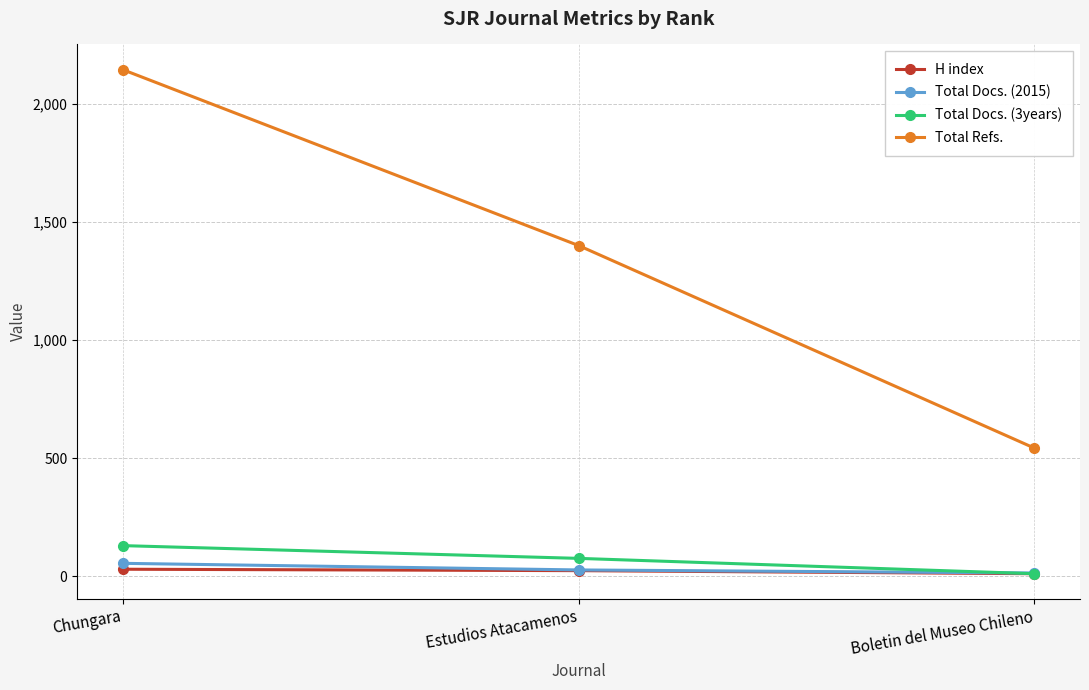

Where does the Total Refs. series first go above 1400?

Chungara